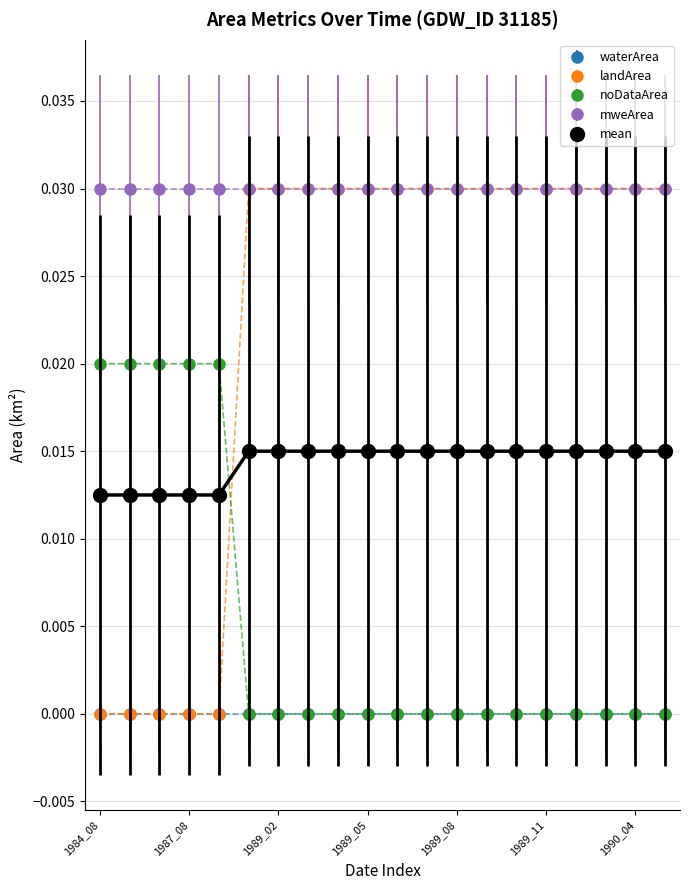

True or false: waterArea and mweArea cross at least once.

False